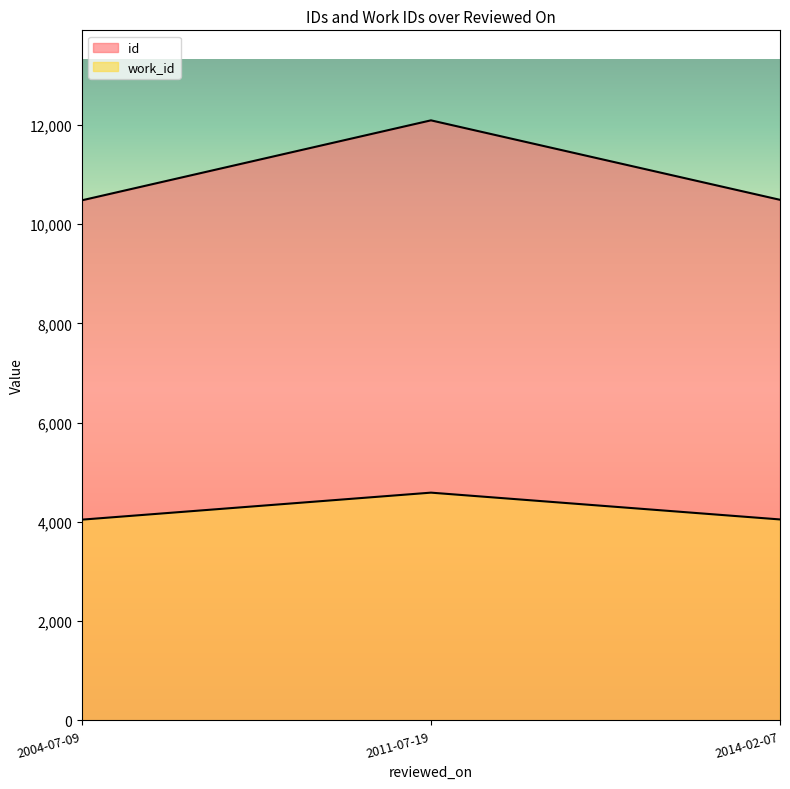

List the labels in order of id value, largest first.

2011-07-19, 2014-02-07, 2004-07-09